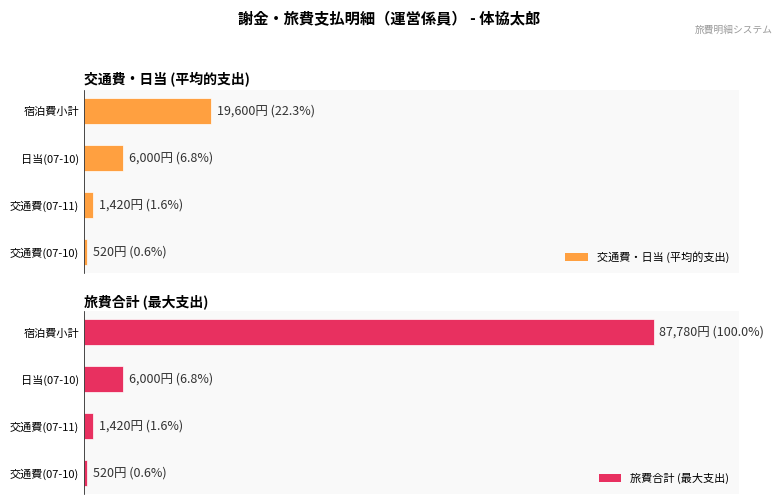

How many values in the 旅費合計 (最大支出) series exceed 6000?

1